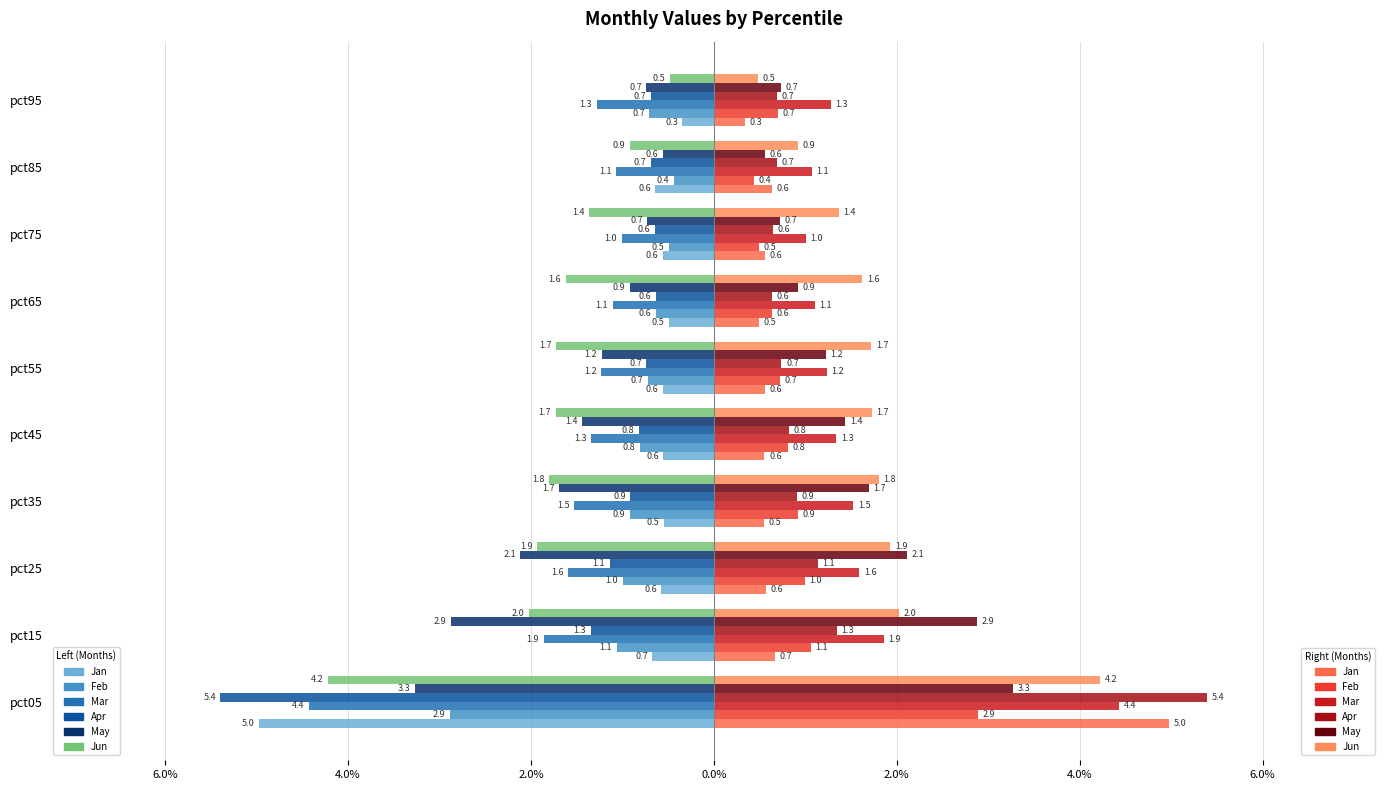

How many groups of bars are there?

10